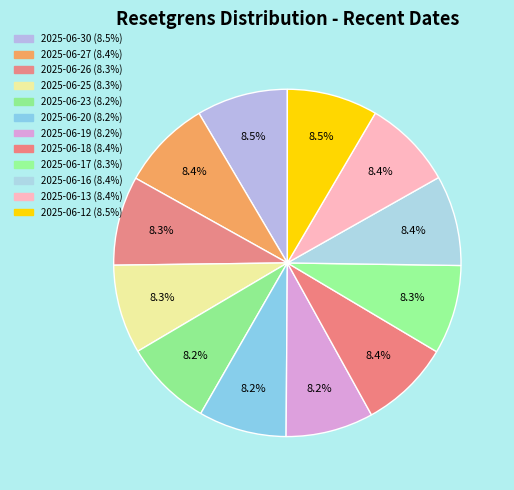

To the nearest percent, what is the average slice percentage?

8%